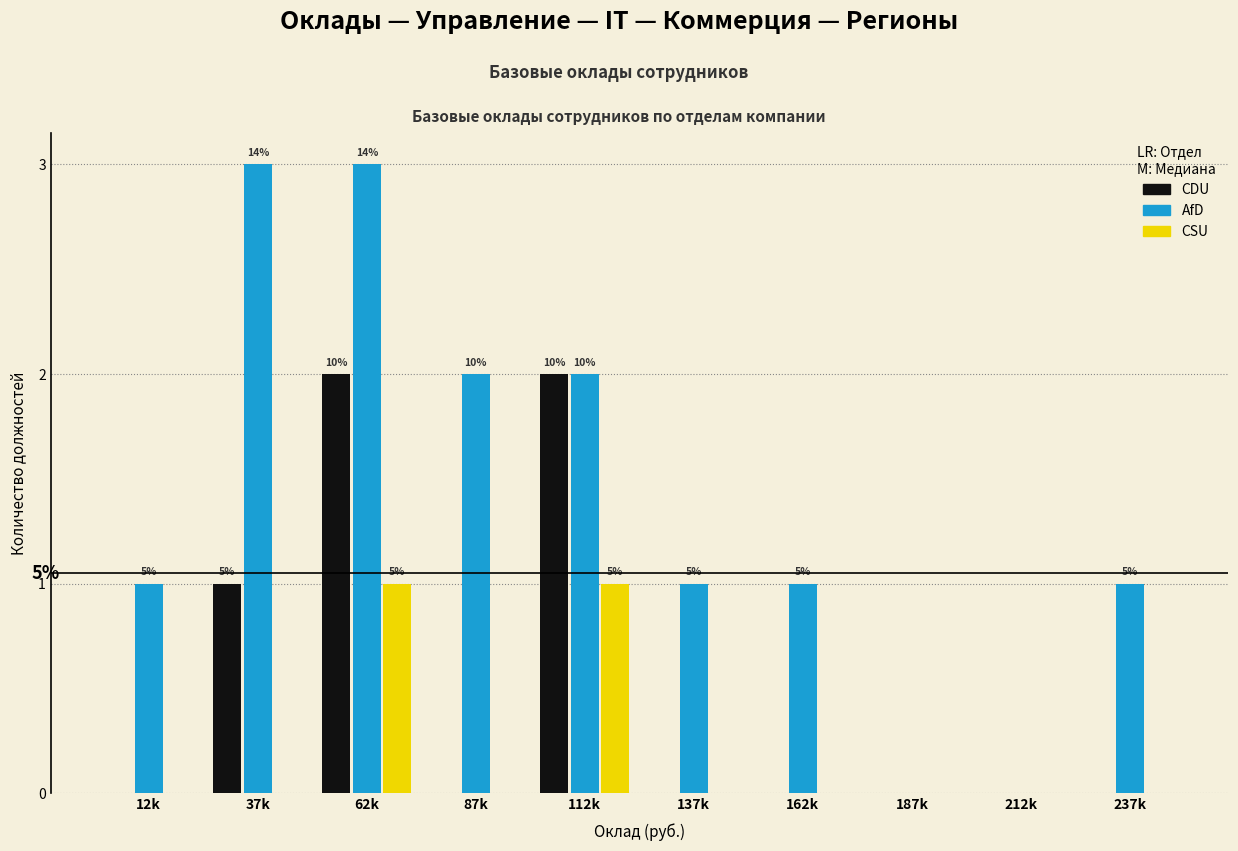

Reading left to right, list all the values displayed in this chart.

CDU: 12k=0	37k=1	62k=2	87k=0	112k=2	137k=0	162k=0	187k=0	212k=0	237k=0
AfD: 12k=1	37k=3	62k=3	87k=2	112k=2	137k=1	162k=1	187k=0	212k=0	237k=1
CSU: 12k=0	37k=0	62k=1	87k=0	112k=1	137k=0	162k=0	187k=0	212k=0	237k=0